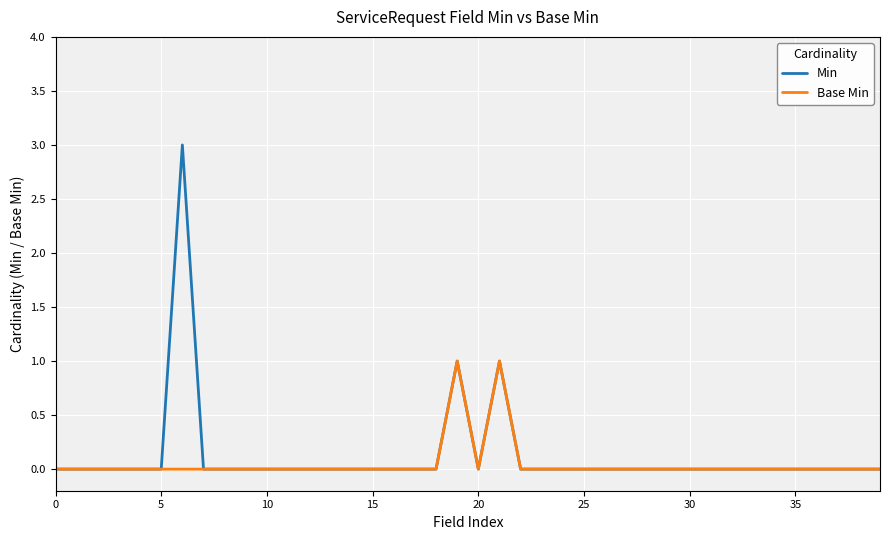

Which series has the widest spread of values?

Min